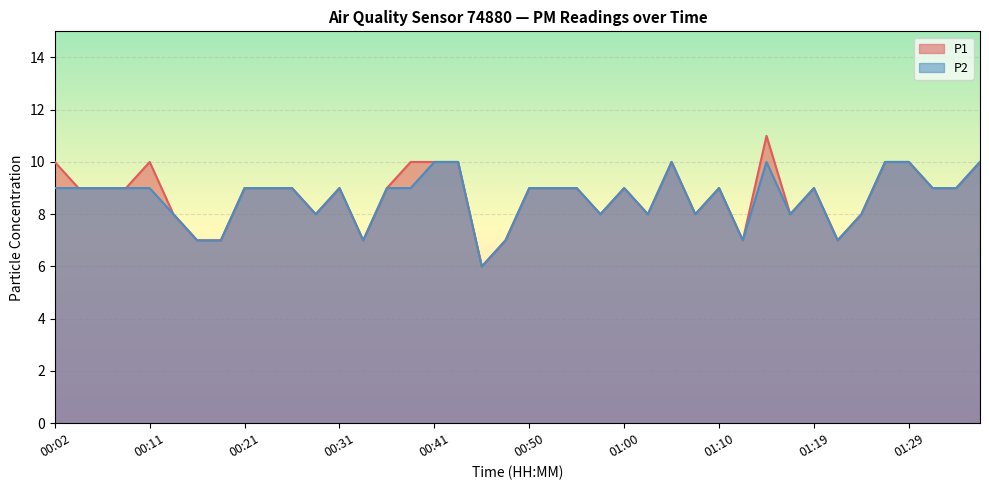

The value of P2 at 01:10 is 3. True or false?

False